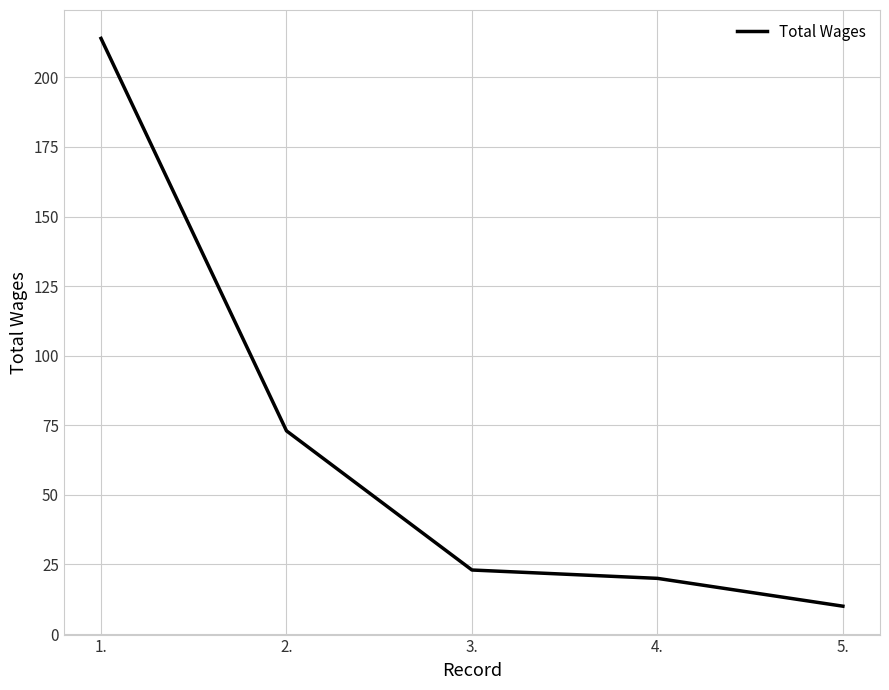

List the labels in order of value, largest first.

1., 2., 3., 4., 5.